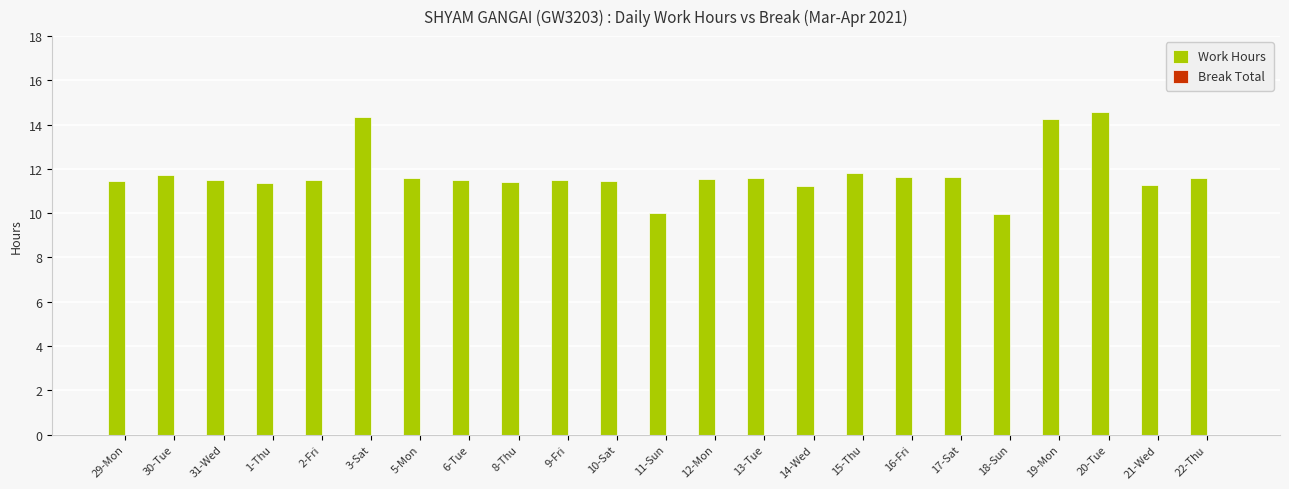

Which category has the highest value across all series?

20-Tue